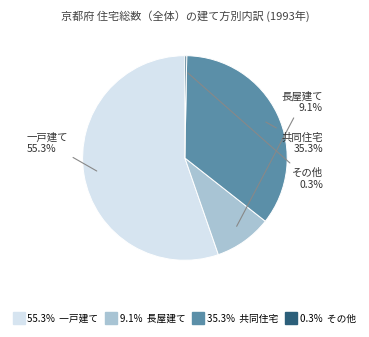

Count the number of slices in the pie.

4